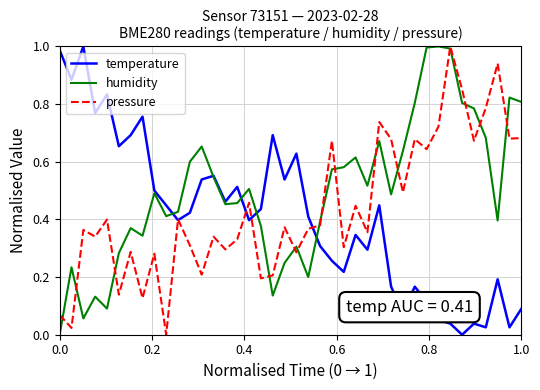

Does the chart display data point markers on the line(s)?

No